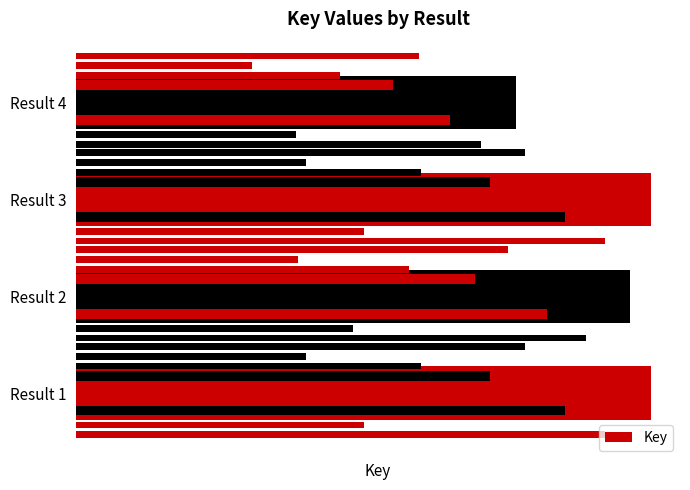

Are the bars horizontal?

Yes